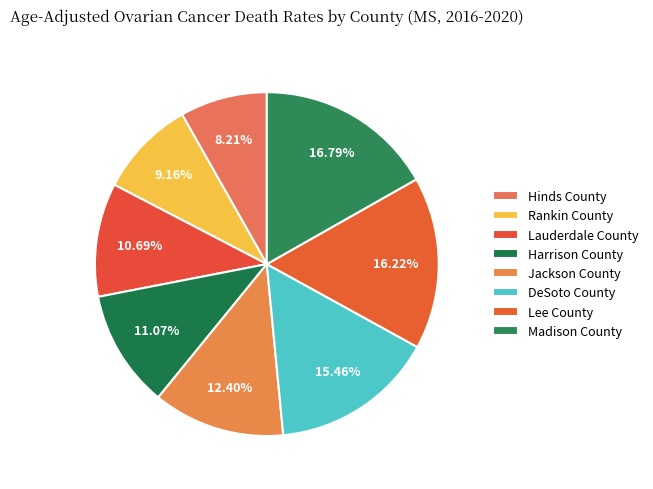

What is the smallest slice in the pie chart?

Hinds County